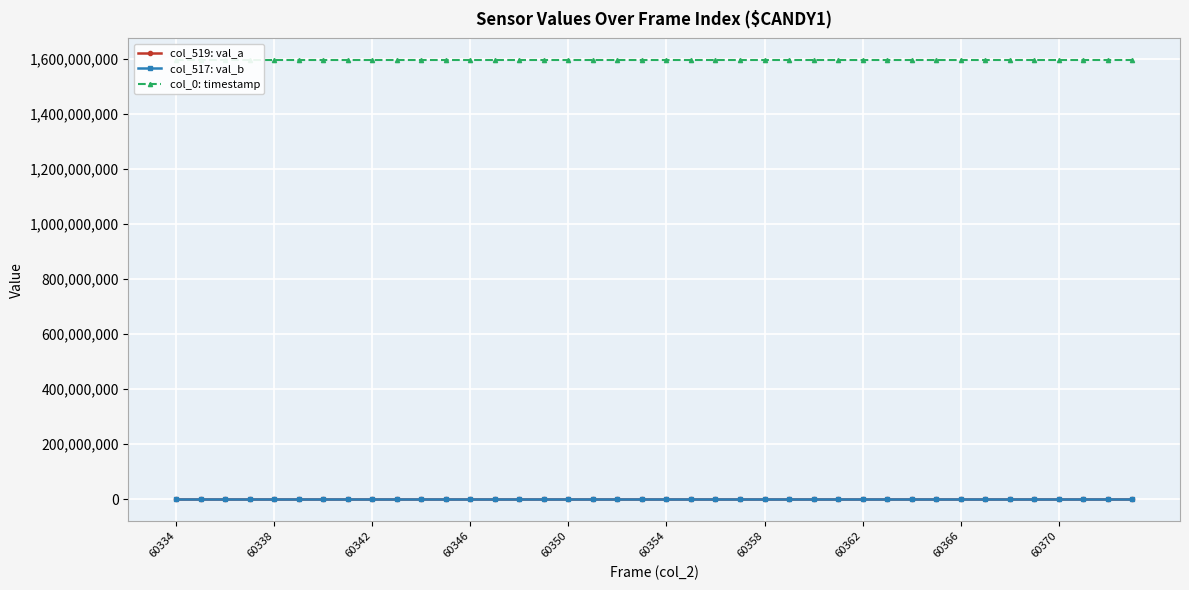

True or false: col_517: val_b has more than 2 points higher than both neighbors.

True